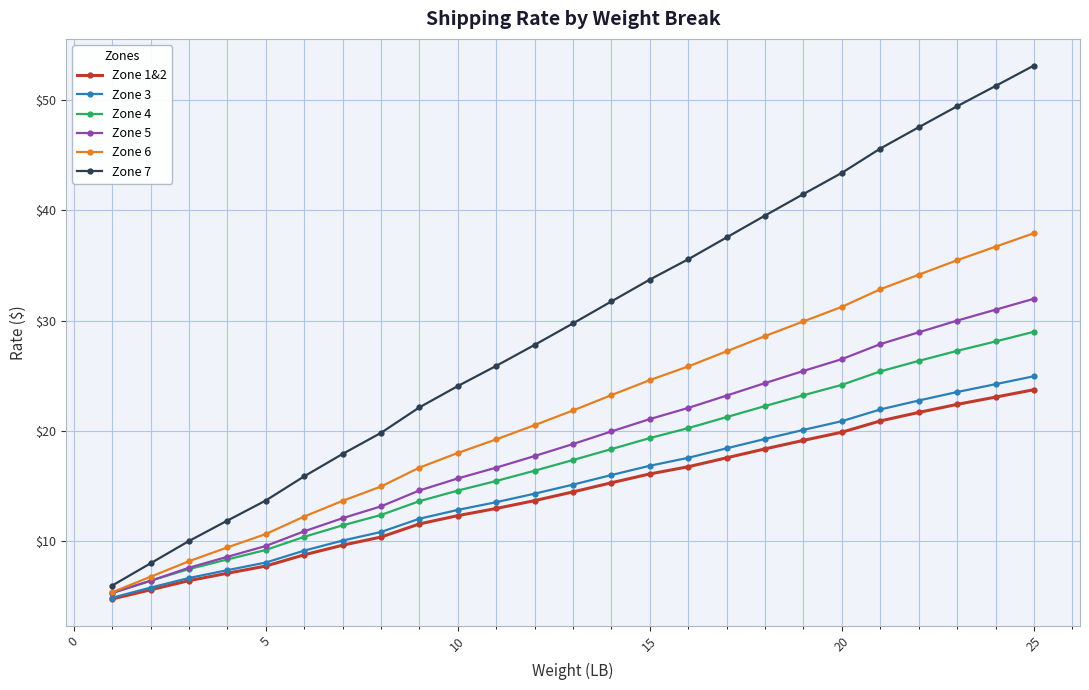

What is the sum of all Zone 7 values?

743.0